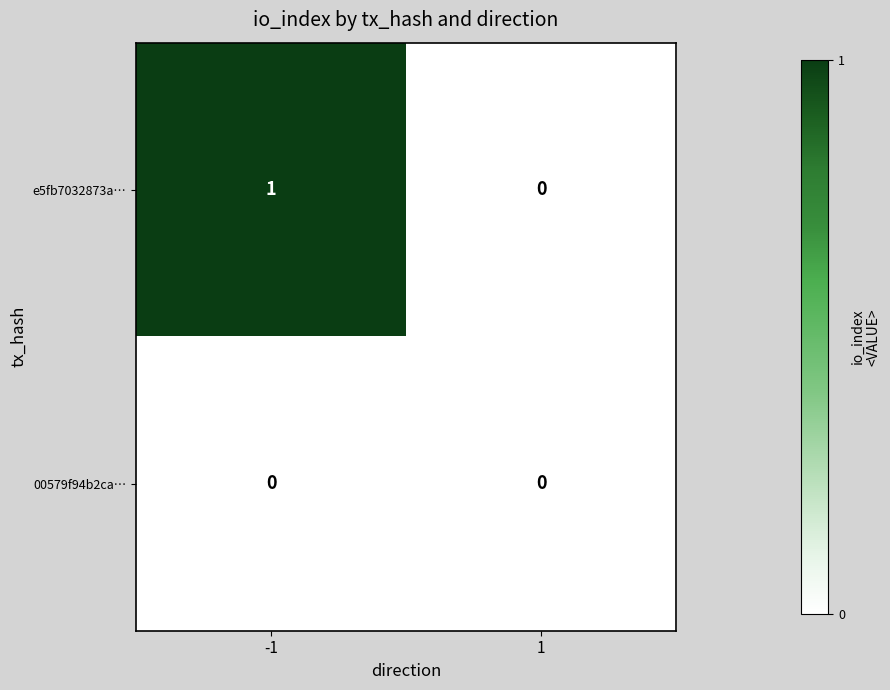

Which series changed the most between -1 and 1?

e5fb7032873a…